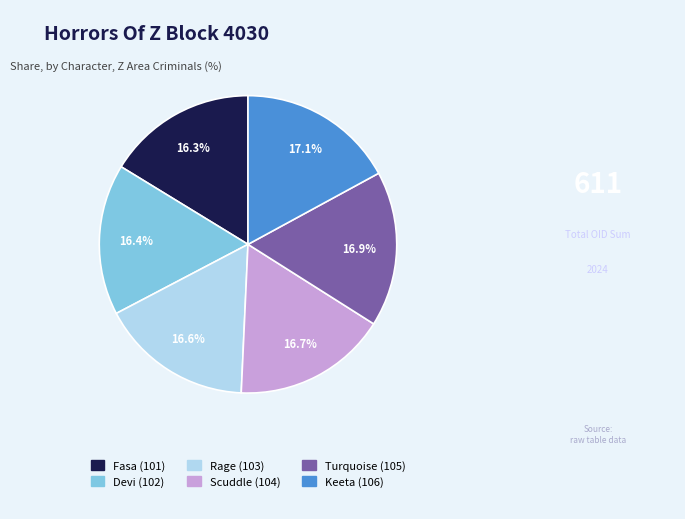

Does Scuddle (104) represent more than half of the total?

No